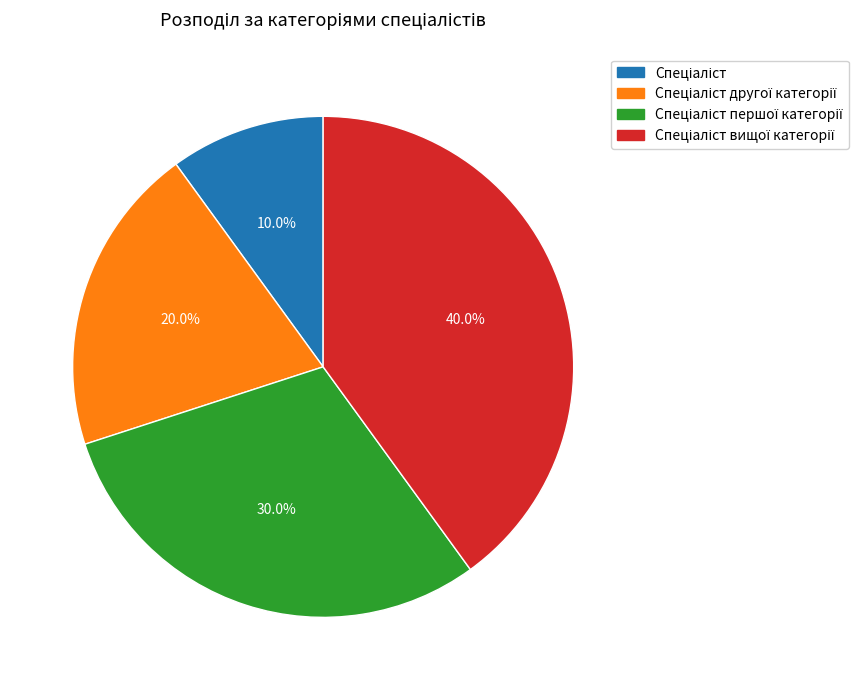

Is there any slice that represents more than half of the pie?

No